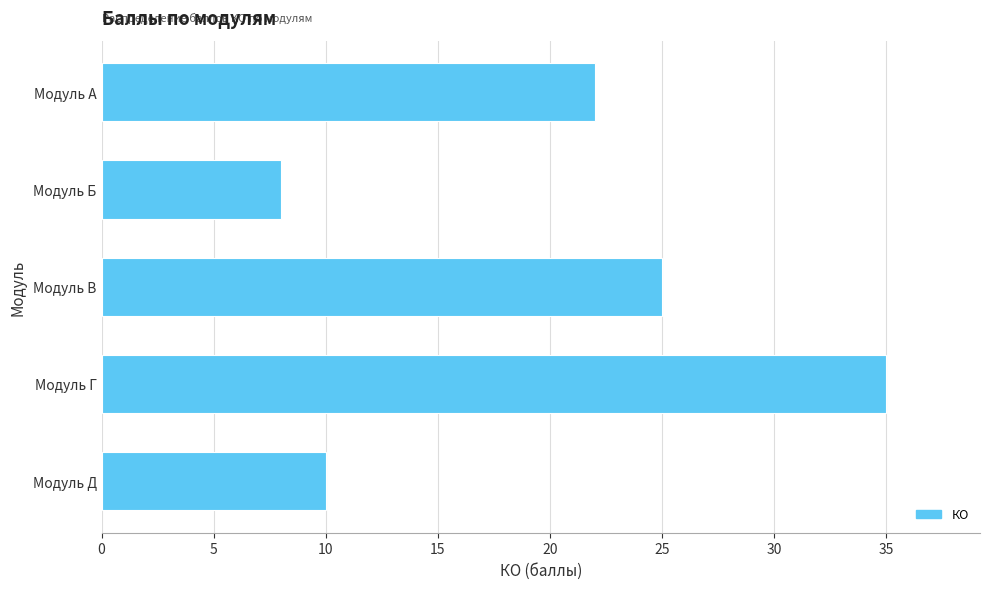

What is the minimum value shown in the chart?

8